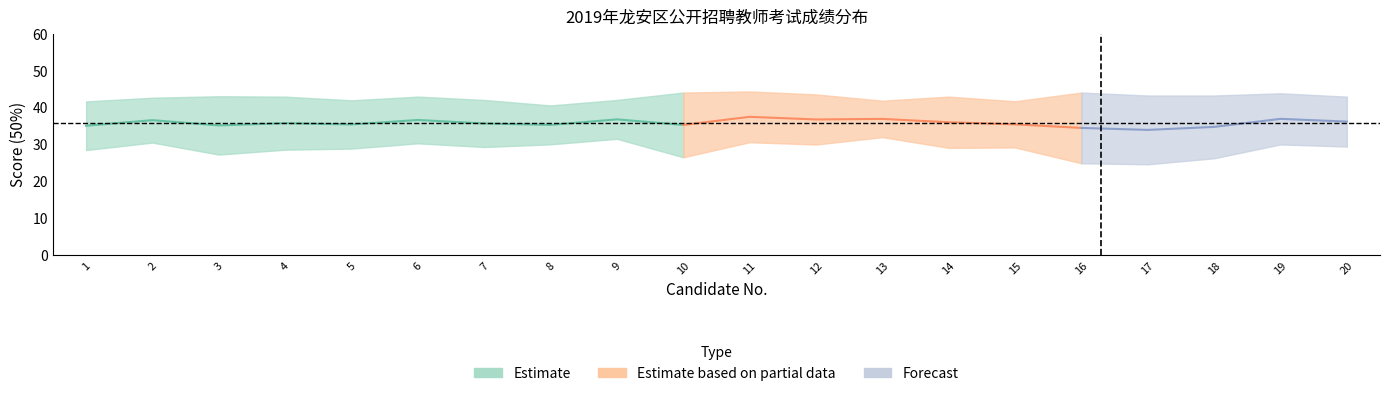

Reading left to right, extract all data points from this chart.

written_score: 1=57.0	2=61.1	3=54.6	4=57.2	5=57.9	6=60.7	7=58.7	8=60.1	9=63.1	10=53.1	11=61.3	12=60.0	13=64.0	14=58.2	15=58.5	16=49.9	17=49.4	18=52.6	19=60.1	20=59.0
written_50pct: 1=28.5	2=30.6	3=27.3	4=28.6	5=28.9	6=30.4	7=29.4	8=30.1	9=31.6	10=26.6	11=30.6	12=30.0	13=32.0	14=29.1	15=29.2	16=24.9	17=24.7	18=26.3	19=30.1	20=29.5
interview_score: 1=83.4	2=85.4	3=86.2	4=86.0	5=84.0	6=86.0	7=84.2	8=81.2	9=84.2	10=88.2	11=88.8	12=87.2	13=83.8	14=86.0	15=83.5	16=88.2	17=86.6	18=86.6	19=87.8	20=86.0
interview_50pct: 1=41.7	2=42.7	3=43.1	4=43.0	5=42.0	6=43.0	7=42.1	8=40.6	9=42.1	10=44.1	11=44.4	12=43.6	13=41.9	14=43.0	15=41.8	16=44.1	17=43.3	18=43.3	19=43.9	20=43.0
total_score: 1=70.2	2=73.2	3=70.4	4=71.6	5=70.9	6=73.3	7=71.5	8=70.7	9=73.7	10=70.7	11=75.0	12=73.6	13=73.9	14=72.1	15=71.0	16=69.0	17=68.0	18=69.6	19=74.0	20=72.5